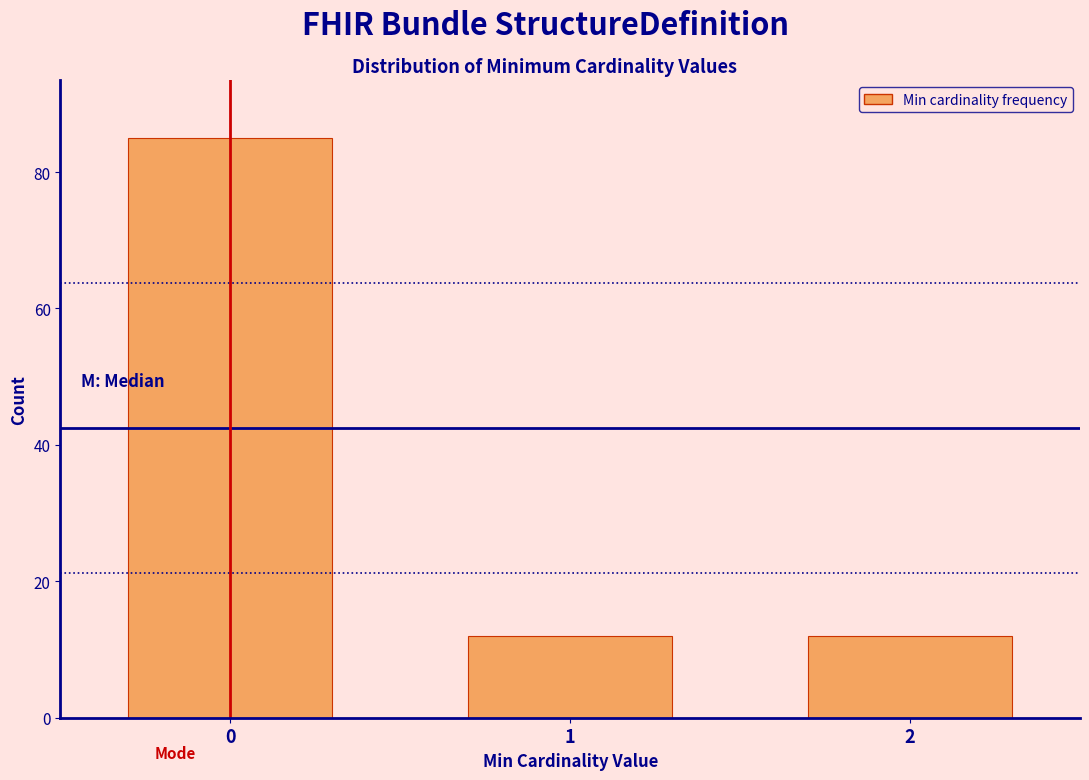

Reading right to left, transcribe all the data shown in this chart.

12	12	85